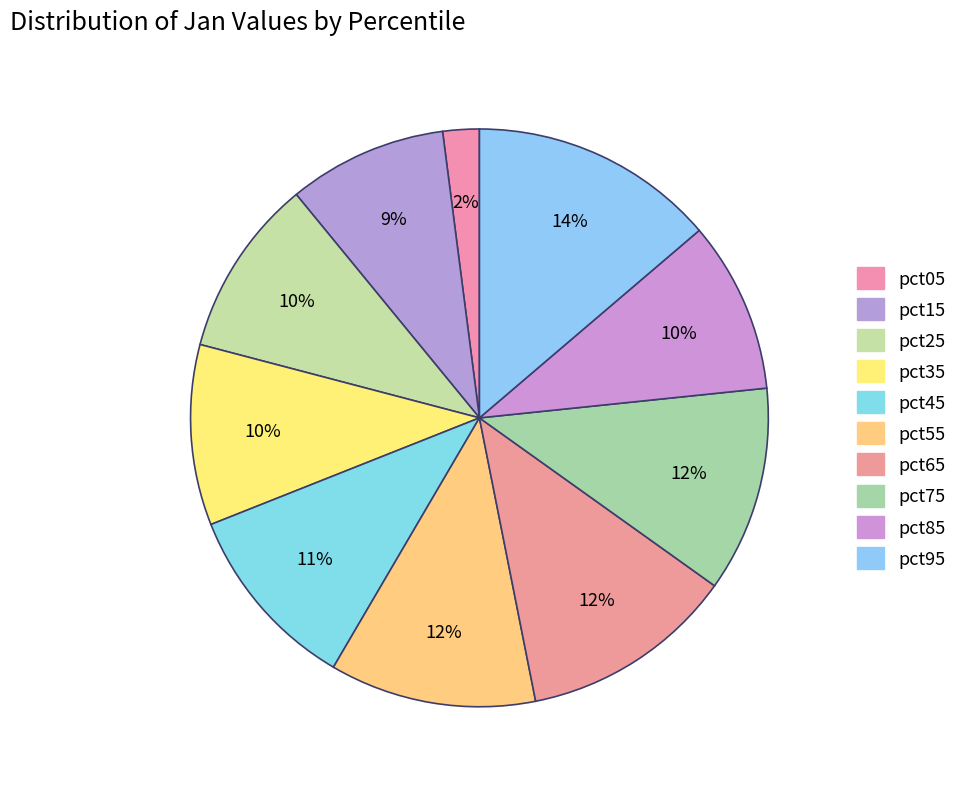

Between pct75 and pct15, which is larger?

pct75